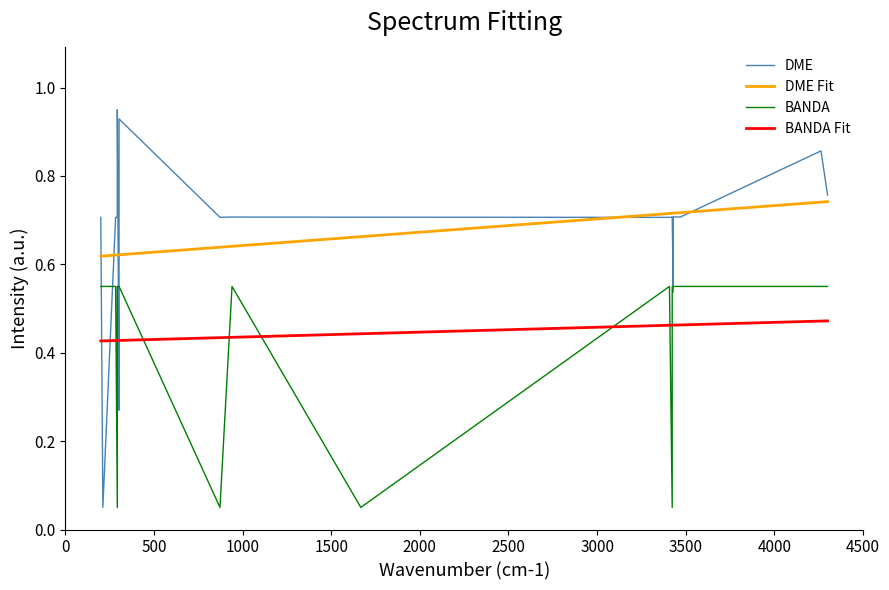

How many interior local valleys does the DME series have?

6